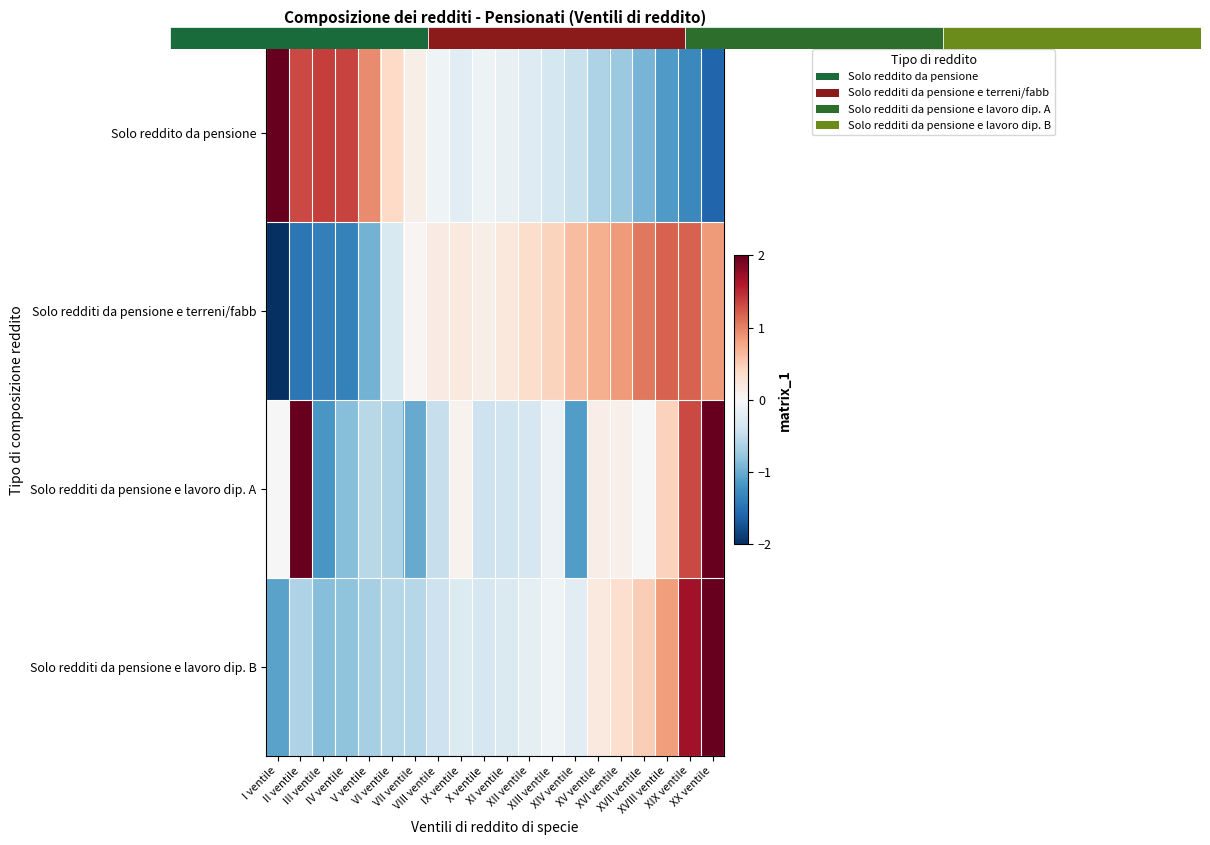

Which has a higher value, XX ventile or X ventile?

X ventile